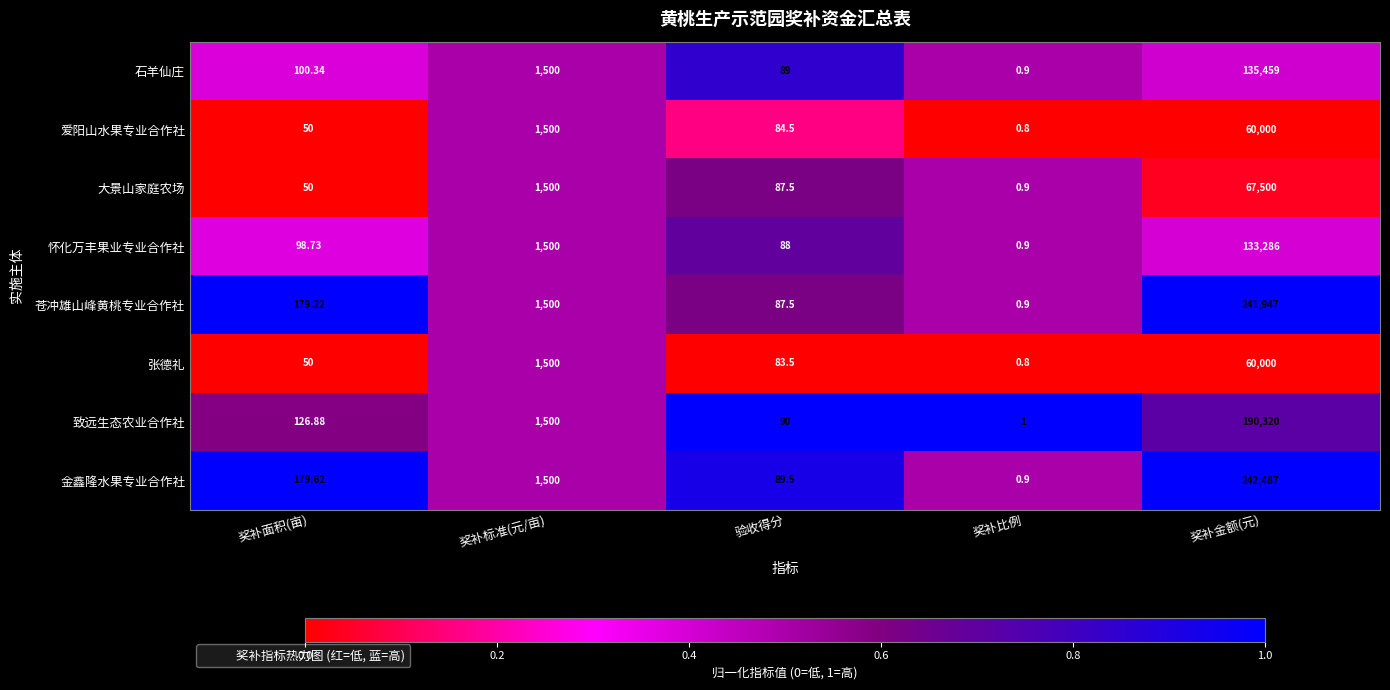

Where is 石羊仙庄 nearest to the value 67729?

奖补标准(元/亩)